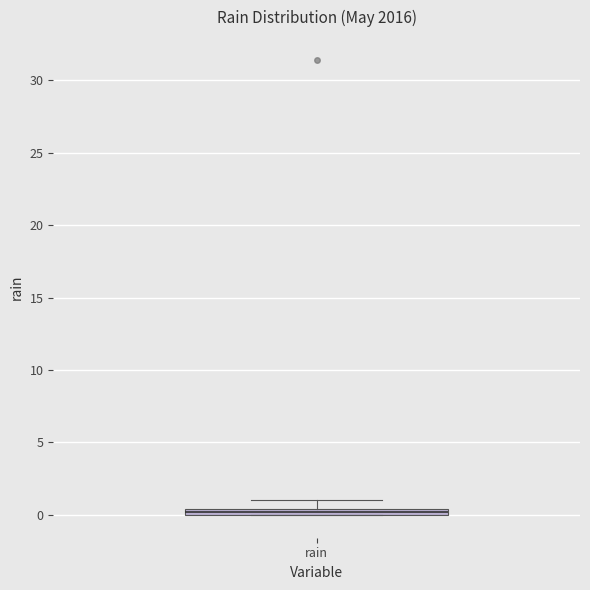

Where is the upper edge of the box for rain on the y-axis? The values are not printed on the chart, so give them approximately, as read against the axis.

0.5